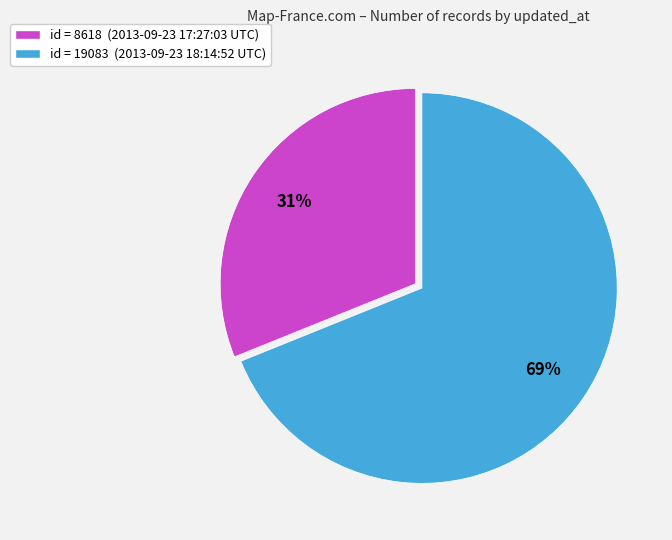

Which category accounts for the majority?

id = 19083 (2013-09-23 18:14:52 UTC)